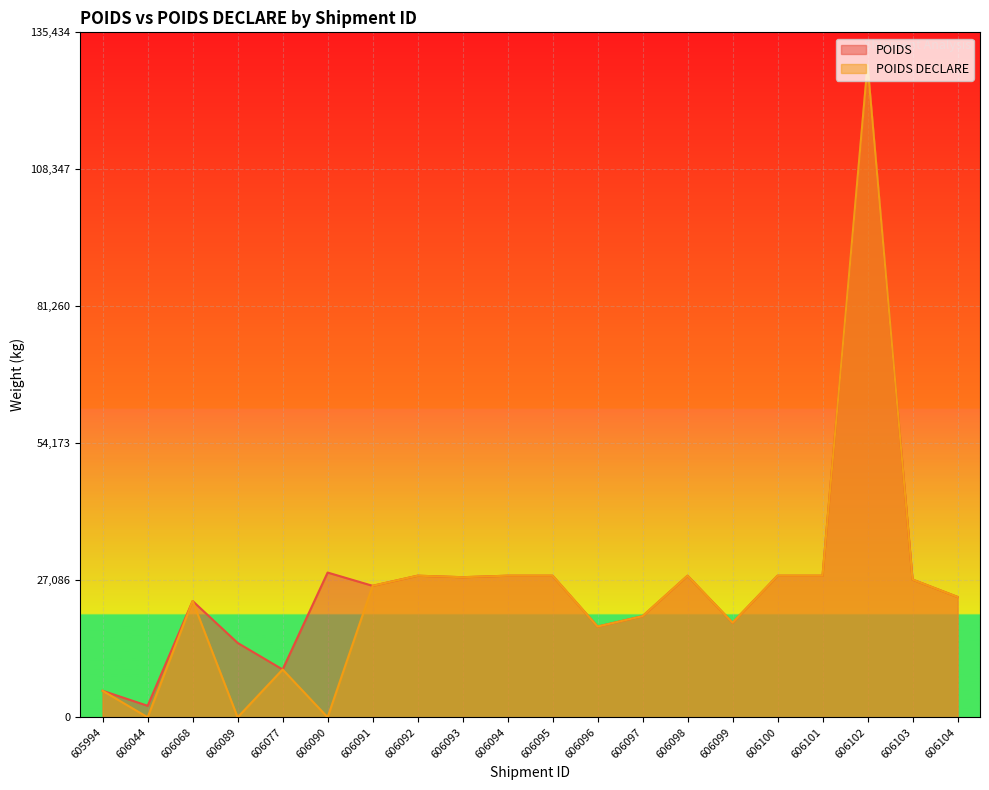

Reading left to right, what are all the values shown in this chart?

POIDS: 605994=5243	606044=2280	606068=22995	606089=14710	606077=9455	606090=28623	606091=26000	606092=28000	606093=27700	606094=28000	606095=28000	606096=17940	606097=20000	606098=28000	606099=18700	606100=28000	606101=28000	606102=128985	606103=27244	606104=23805
POIDS DECLARE: 605994=5243	606044=0	606068=22995	606089=0	606077=9455	606090=0	606091=26000	606092=28000	606093=27700	606094=28000	606095=28000	606096=17940	606097=20000	606098=28000	606099=18700	606100=28000	606101=28000	606102=128985	606103=27244	606104=23805